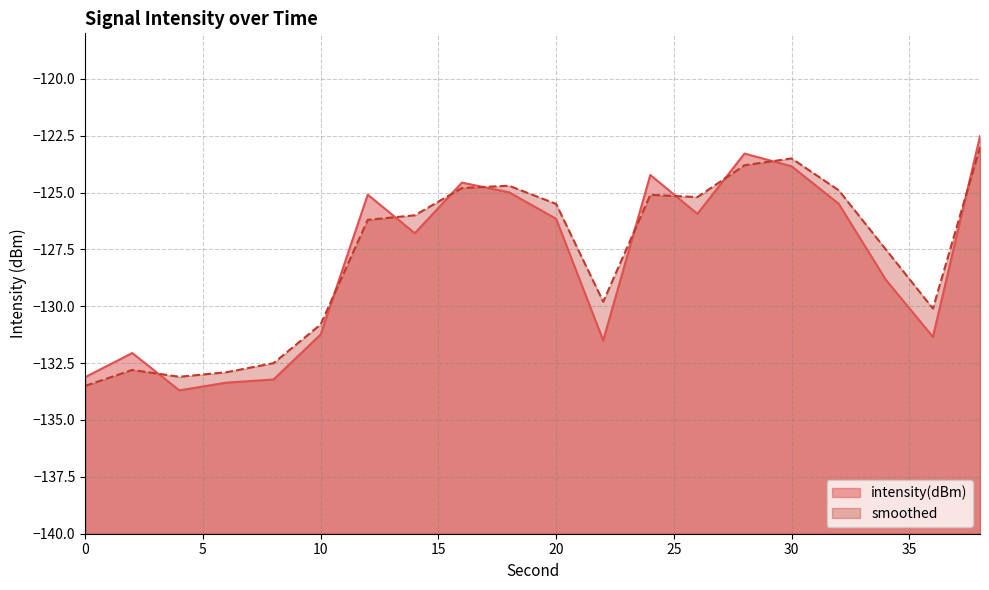

Reading left to right, extract all data points from this chart.

intensity(dBm): -133.1	-132.1	-133.7	-133.4	-133.2	-131.2	-125.1	-126.8	-124.6	-125.0	-126.2	-131.5	-124.2	-125.9	-123.3	-123.8	-125.5	-128.8	-131.3	-122.5
smoothed: -133.5	-132.8	-133.1	-132.9	-132.5	-130.8	-126.2	-126.0	-124.8	-124.7	-125.5	-129.8	-125.1	-125.2	-123.8	-123.5	-124.9	-127.5	-130.1	-123.0